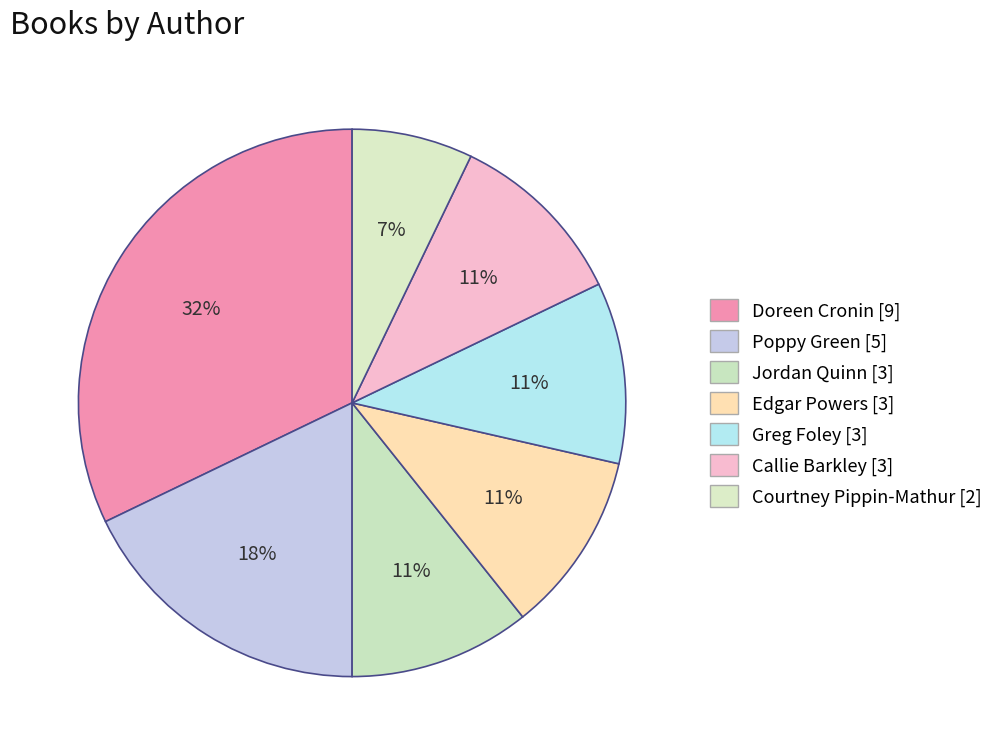

Is there any slice that represents more than half of the pie?

No